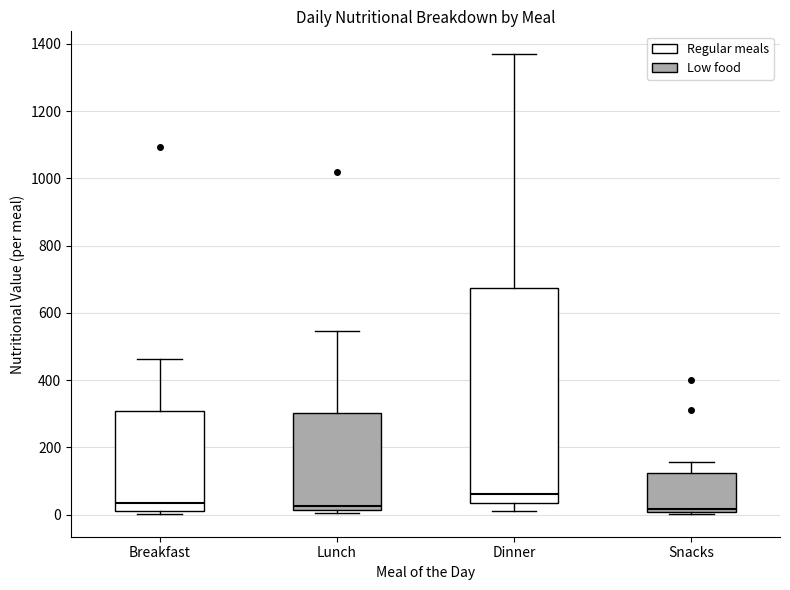

Where is the upper edge of the box for Lunch on the y-axis? The values are not printed on the chart, so give them approximately, as read against the axis.

300